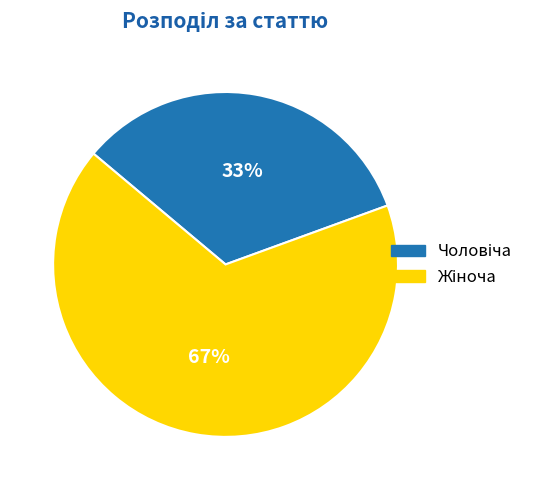

To the nearest percent, what is the average slice percentage?

50%